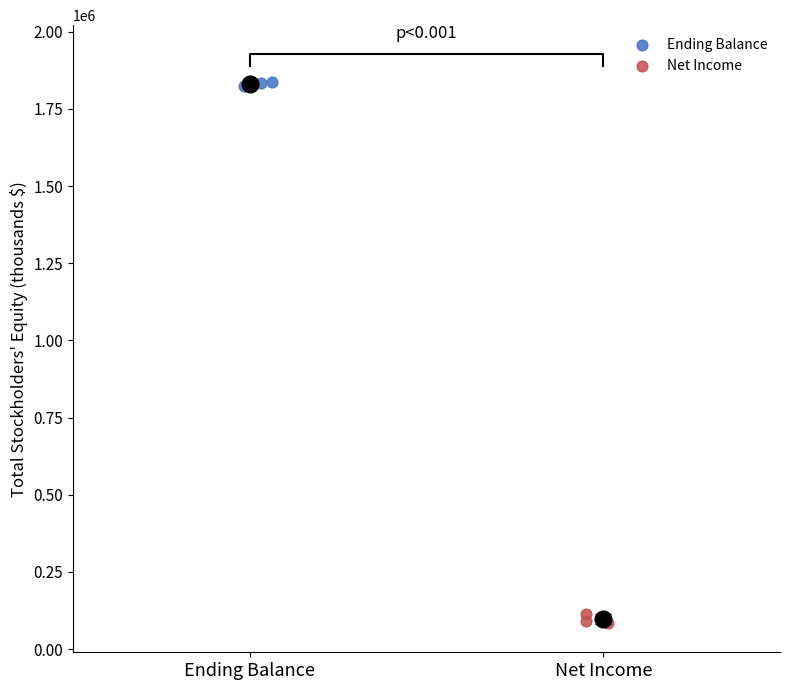

Which series reaches the minimum Y coordinate?

Net Income